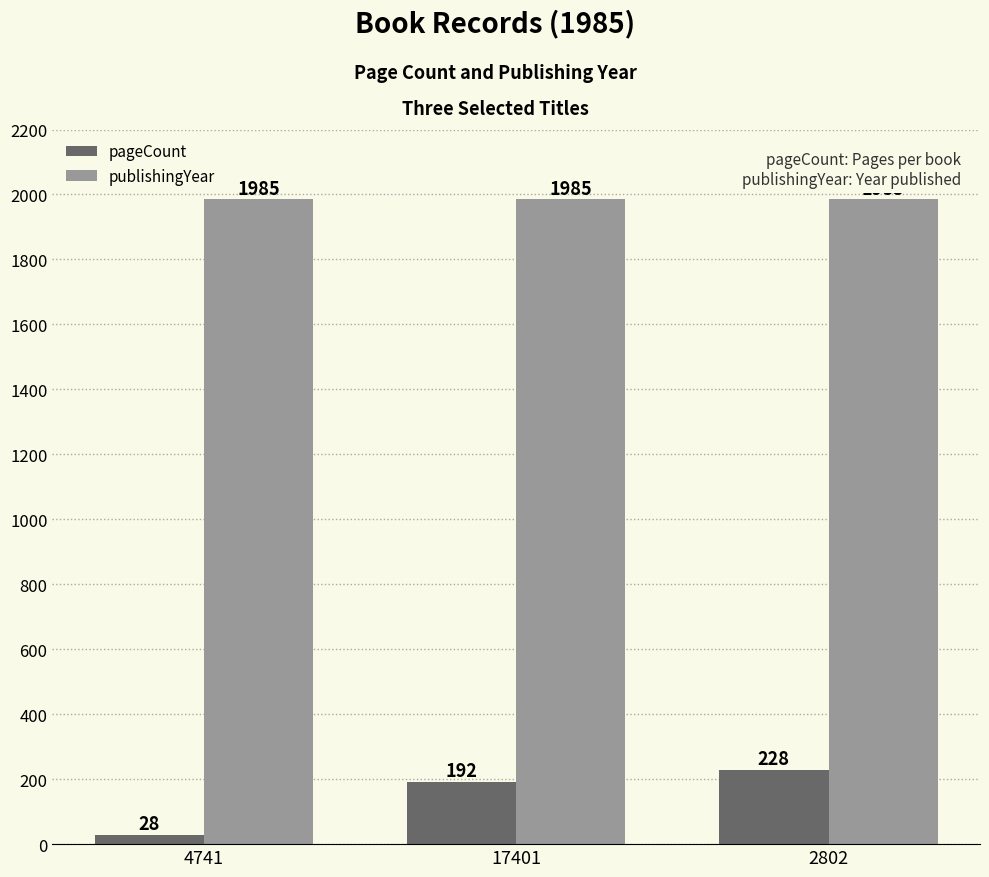

Rank the series by their maximum value, from lowest to highest.

pageCount, publishingYear